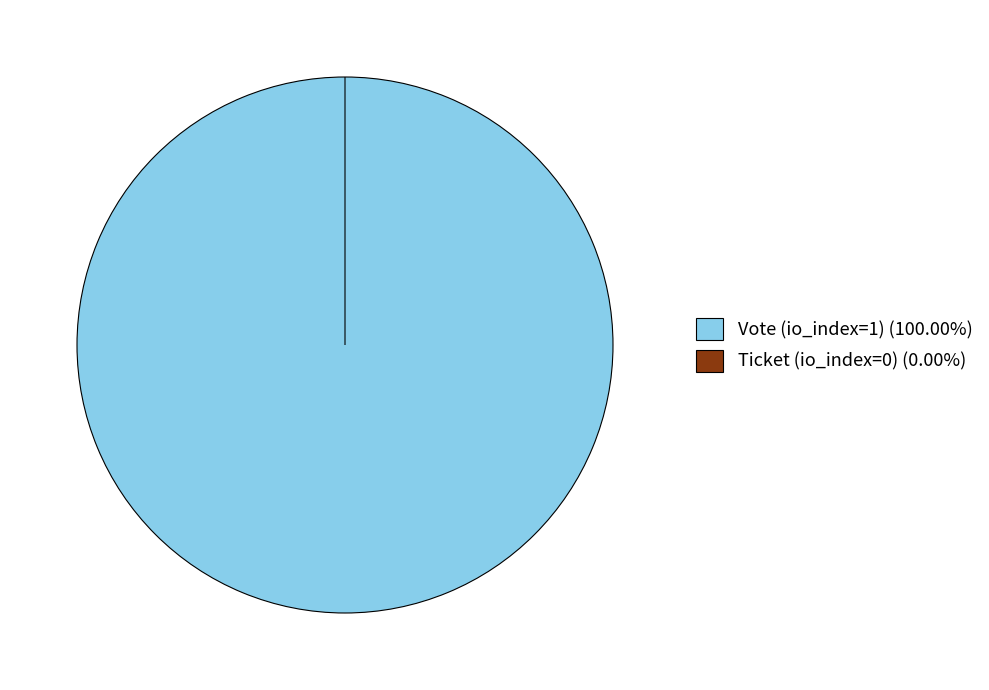

How many segments does this pie chart have?

2